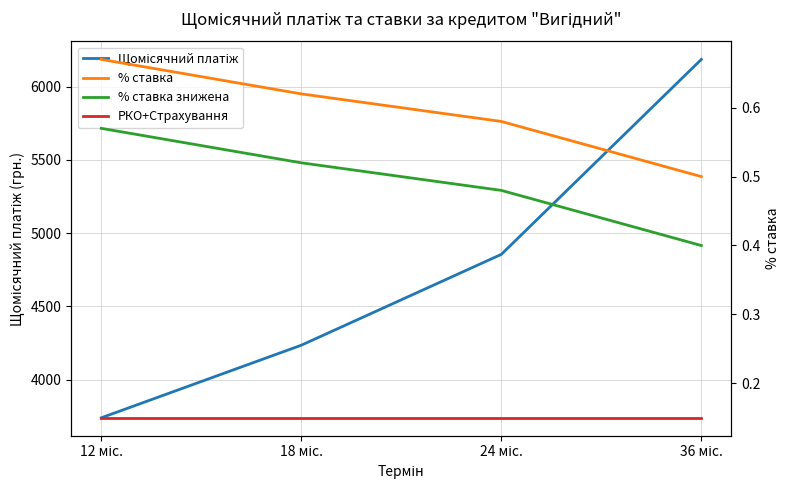

What are all the series names shown in the legend?

Щомісячний платіж, % ставка, % ставка знижена, РКО+Страхування